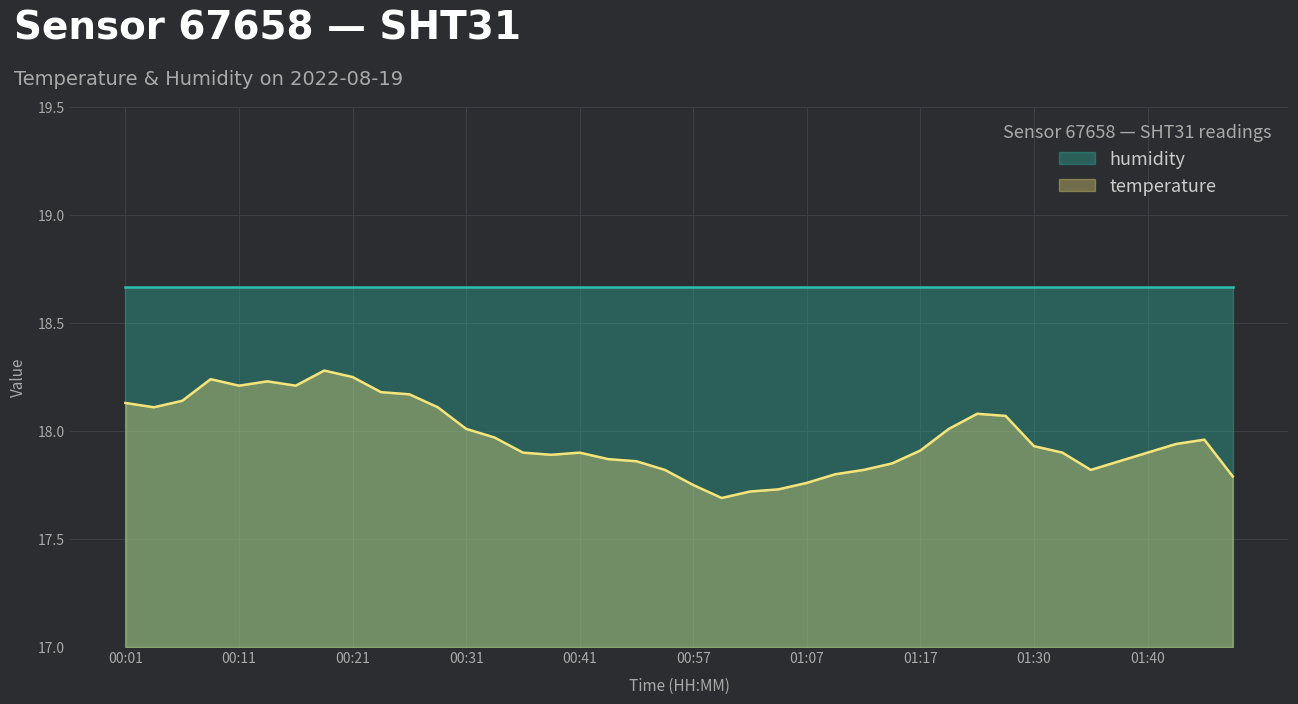

What is the label of the 18th point from the right?

01:02